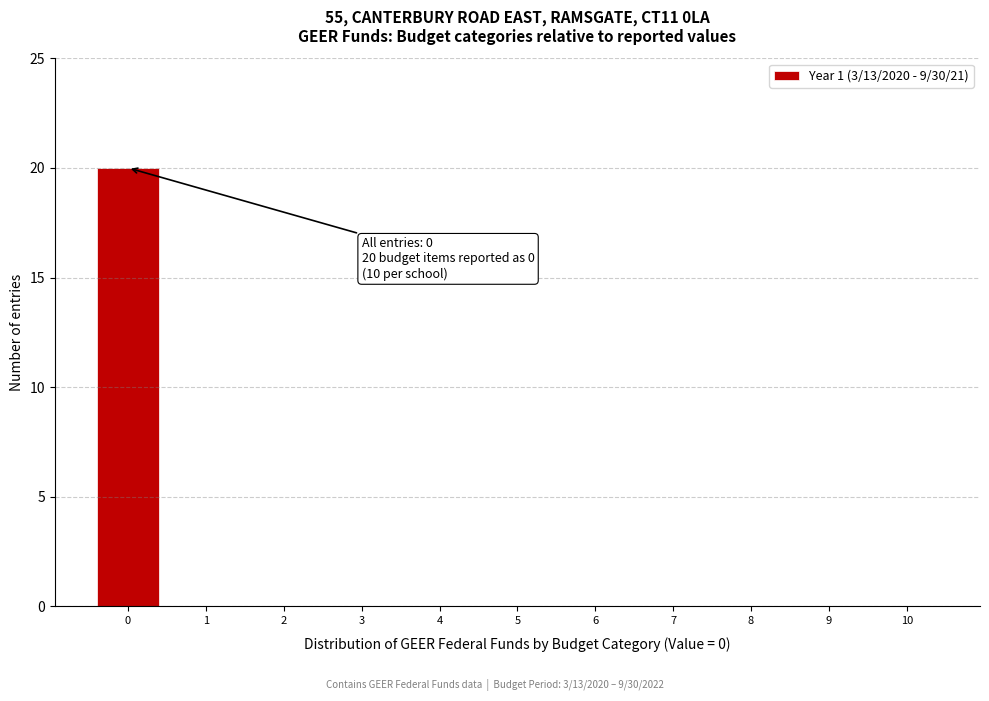

Over which range of the x-axis is the bar tallest?

-0.5 to 0.5